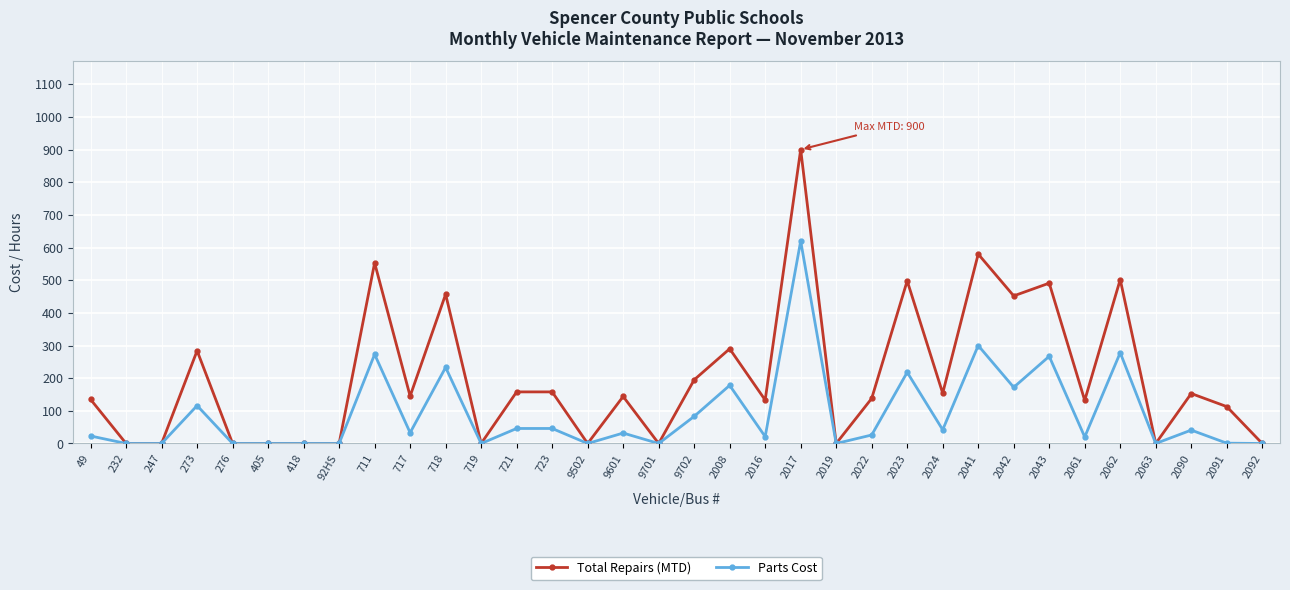

What position from the right is 247?

32